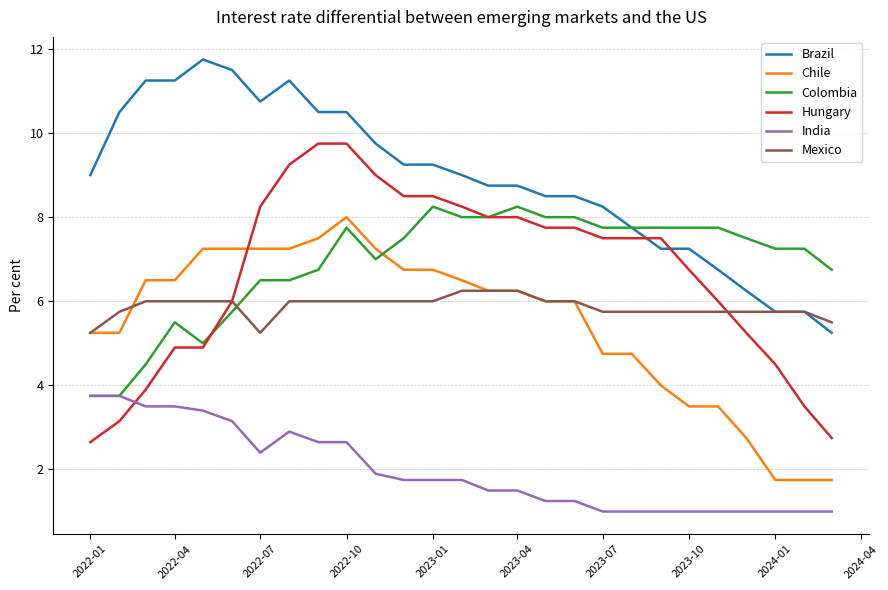

True or false: Chile and Brazil intersect in this chart.

False